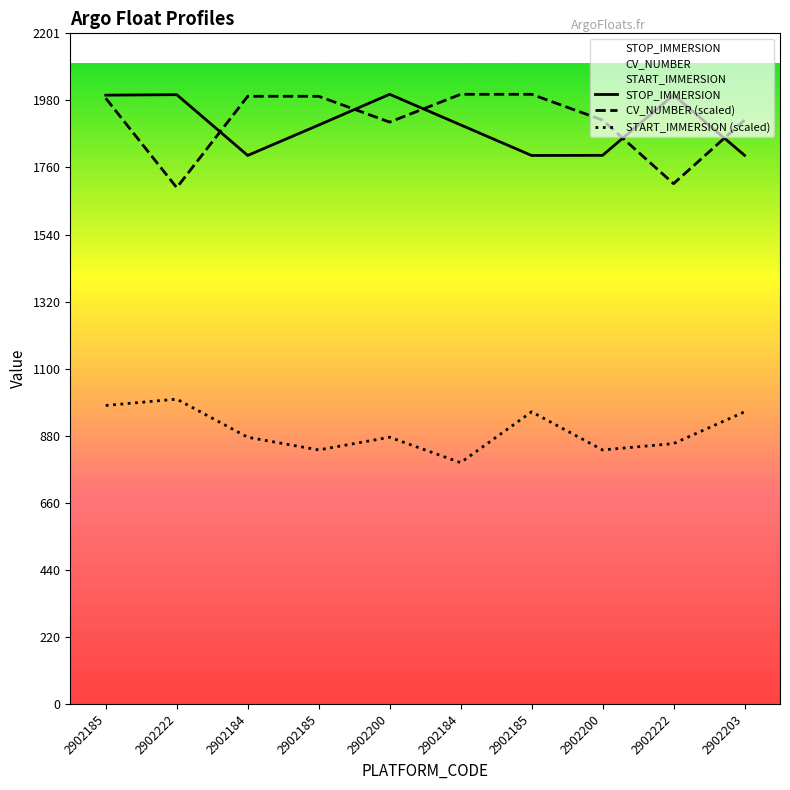

In CV_NUMBER (scaled), how many points are lower than both neighbors (excluding endpoints)?

3